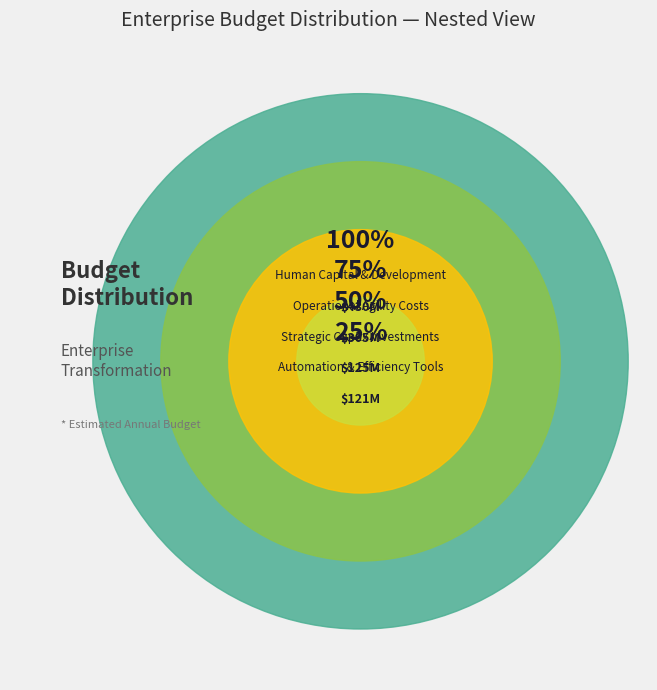

True or false: Human Capital & Development accounts for 44% of the total.

True